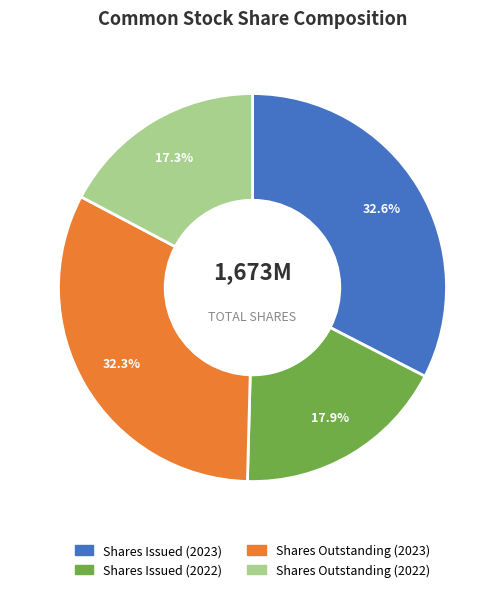

Which has a higher value, Shares Issued (2022) or Shares Outstanding (2022)?

Shares Issued (2022)